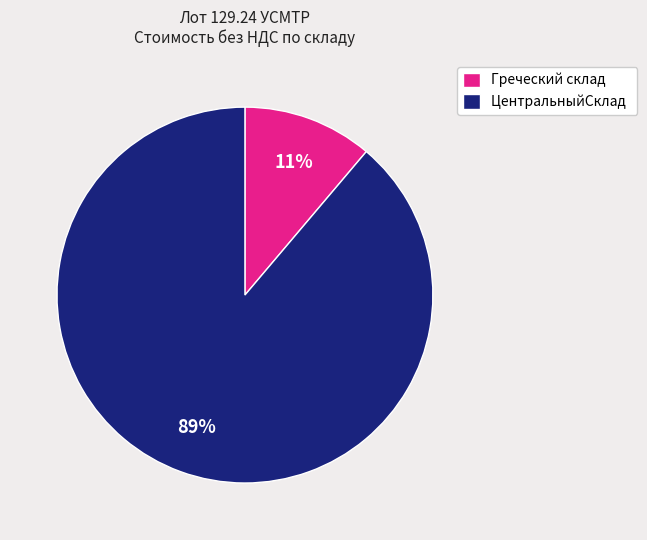

To the nearest percent, what is the difference between the largest and smallest slice percentages?

78%